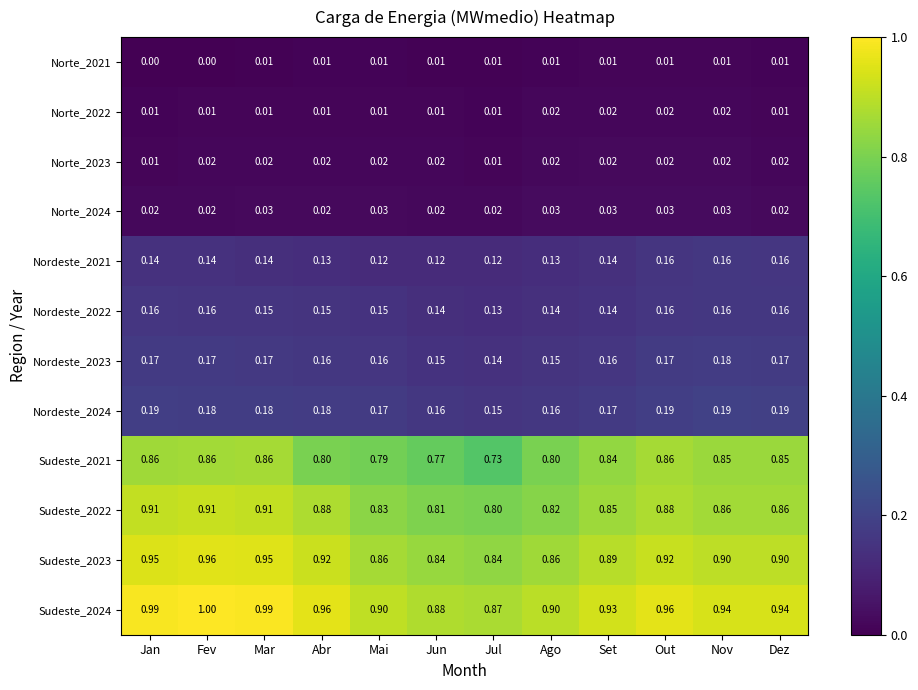

At which label is Nordeste_2024 closest to 0?

Jul